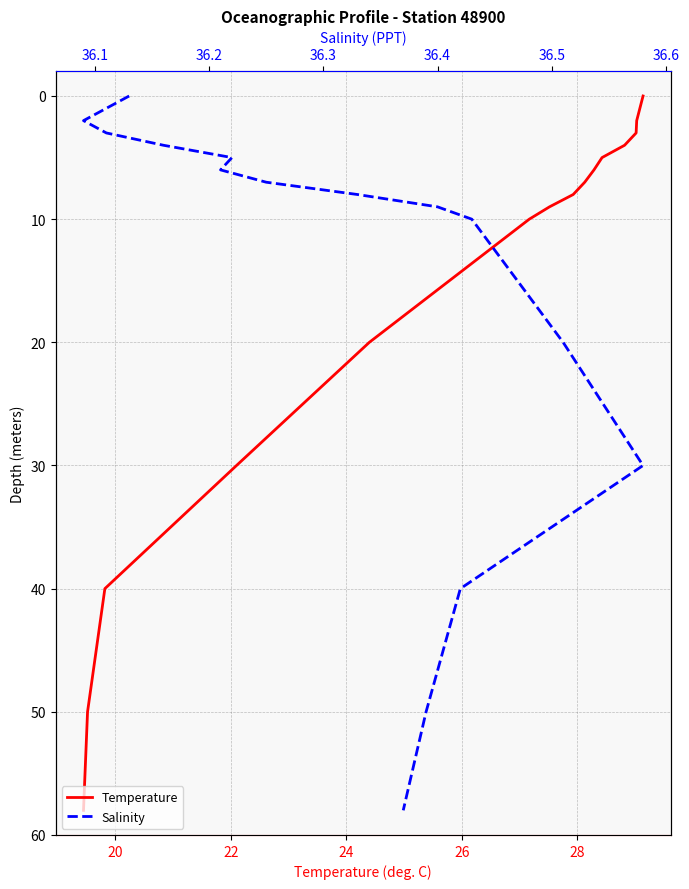

At which label does Salinity first exceed 8?

36.4